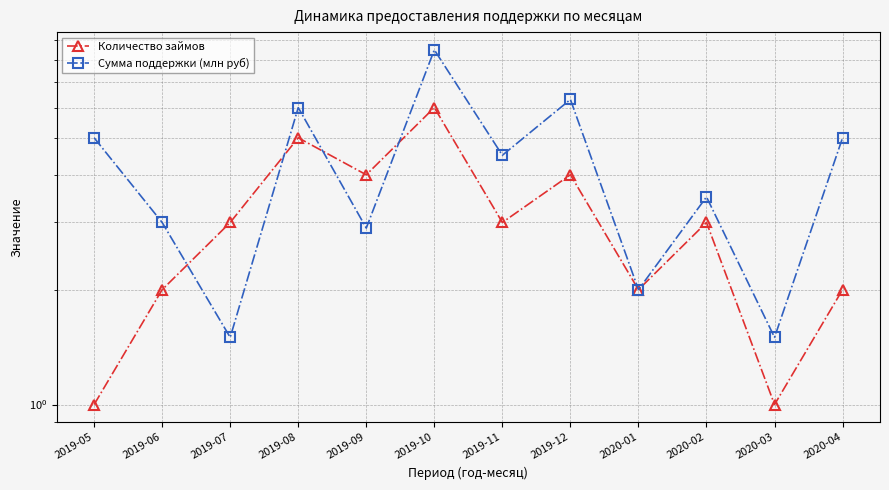

Reading left to right, transcribe all the data shown in this chart.

Количество займов: 1.0	2.0	3.0	5.0	4.0	6.0	3.0	4.0	2.0	3.0	1.0	2.0
Сумма поддержки (млн руб): 5.0	3.0	1.5	6.0	2.9	8.5	4.5	6.3	2.0	3.5	1.5	5.0